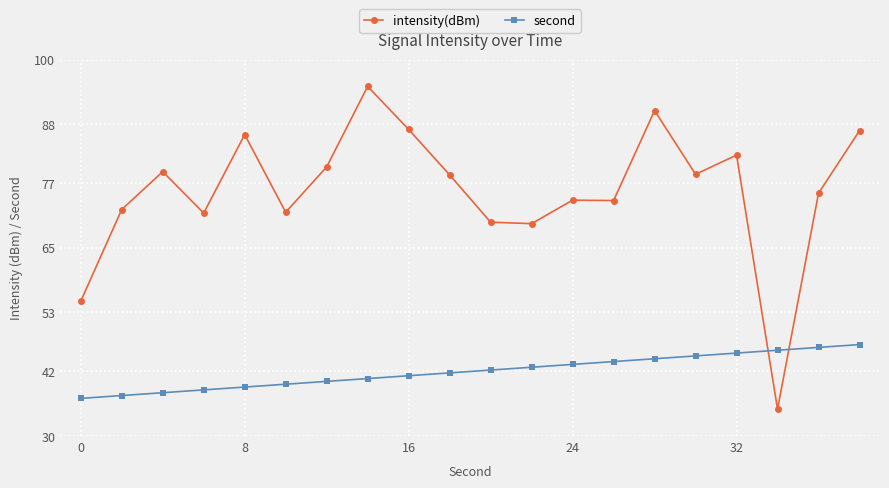

True or false: second and intensity(dBm) cross at least once.

True